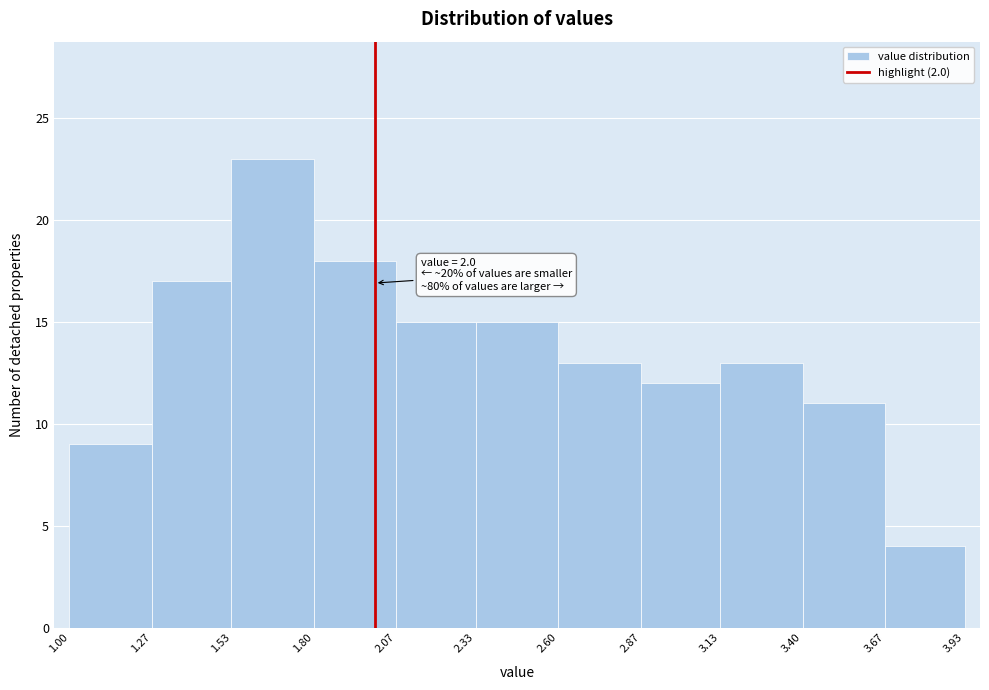

Which range on the x-axis has the tallest bar?

1.53 to 1.80